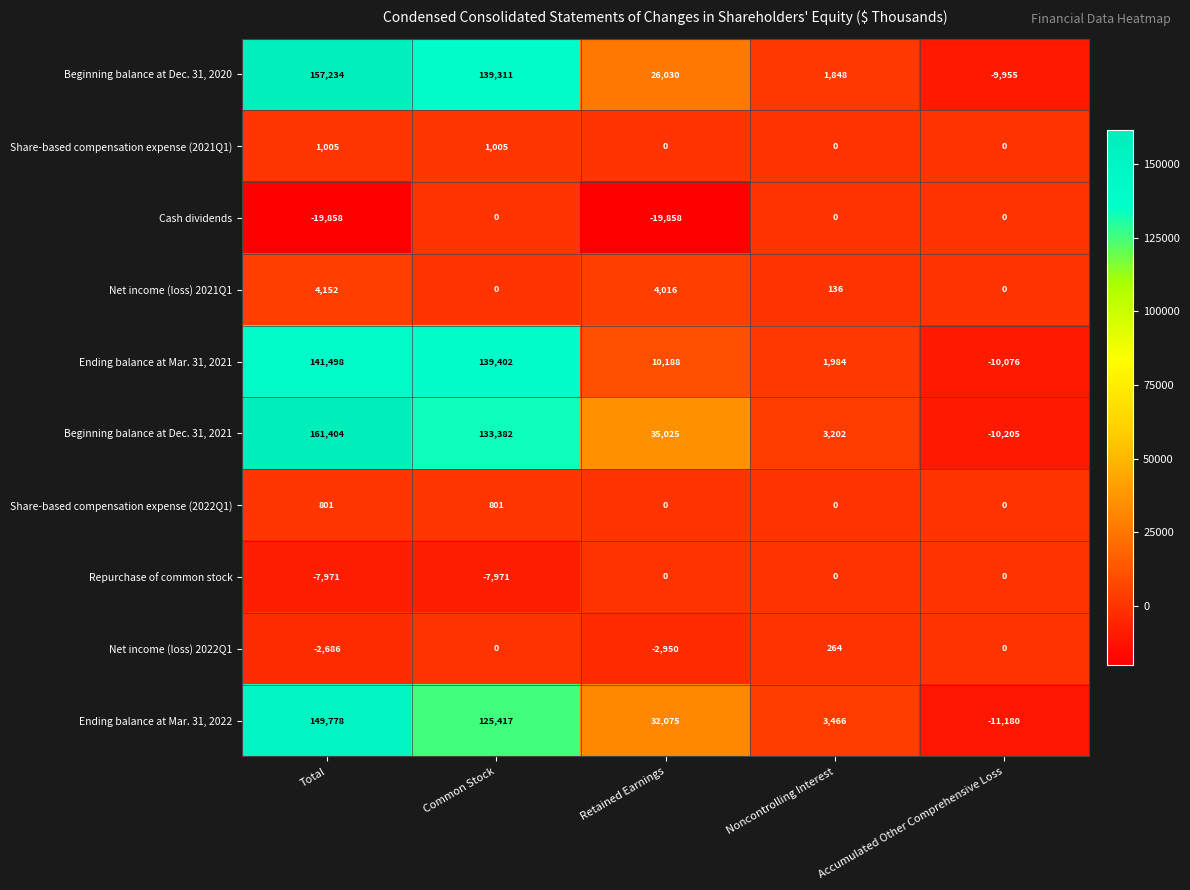

What is the smallest value displayed?

-19858